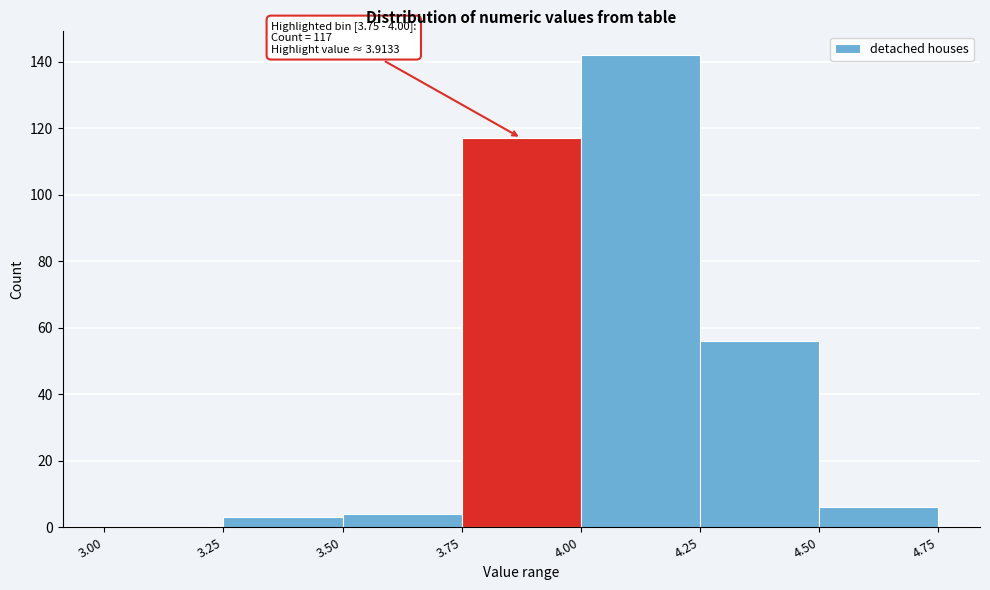

Which range on the x-axis has the tallest bar?

4.00 to 4.25